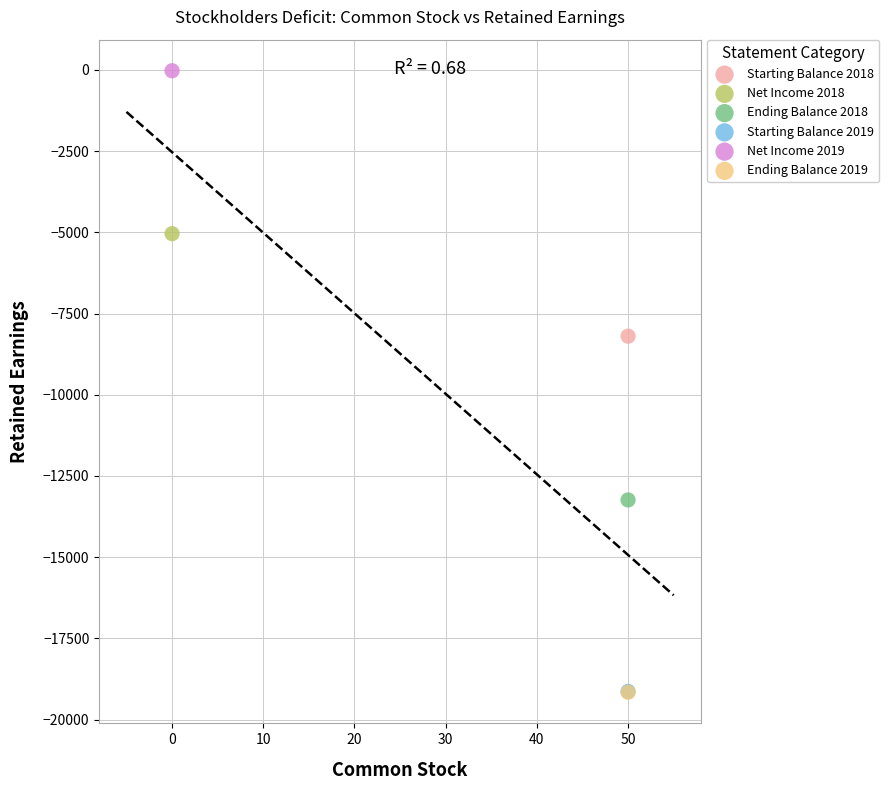

What are all the series names shown in the legend?

Starting Balance 2018, Net Income 2018, Ending Balance 2018, Starting Balance 2019, Net Income 2019, Ending Balance 2019